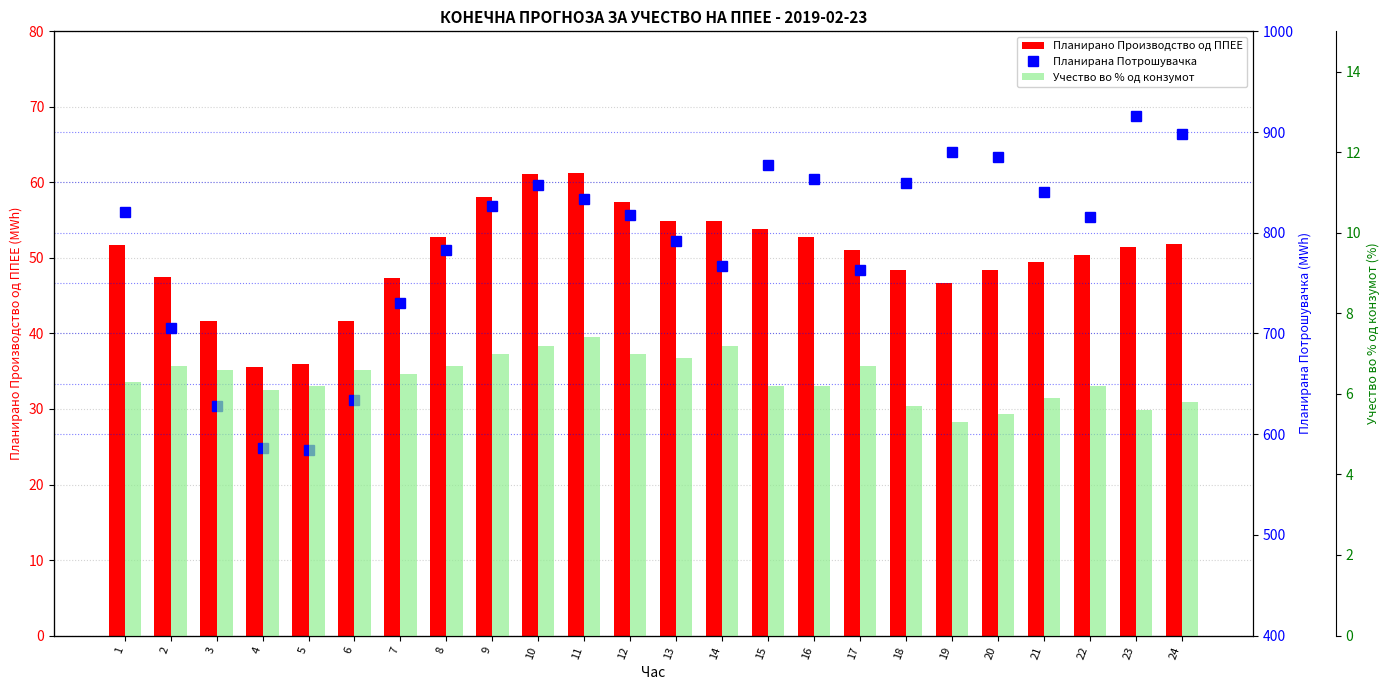

Does the chart contain stacked bars?

No